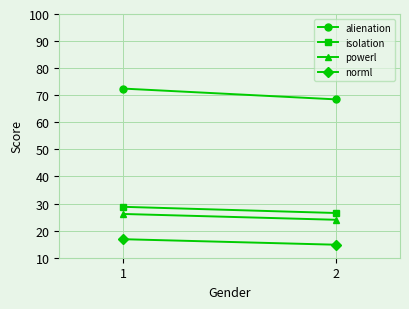

Rank the series by their maximum value, from highest to lowest.

alienation, isolation, powerl, norml